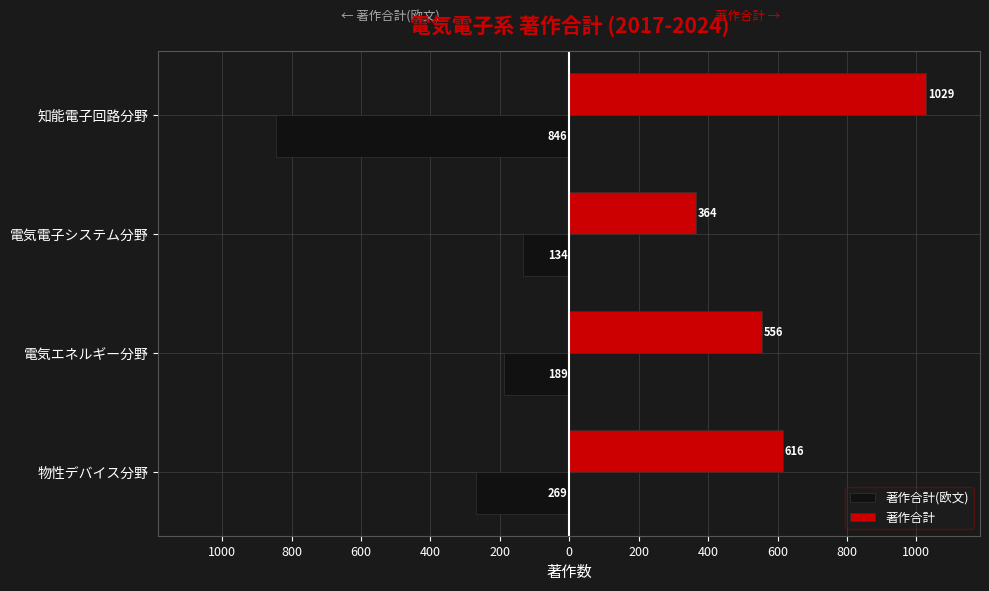

What is the difference between the maximum and minimum values in the 著作合計(欧文) series?

712